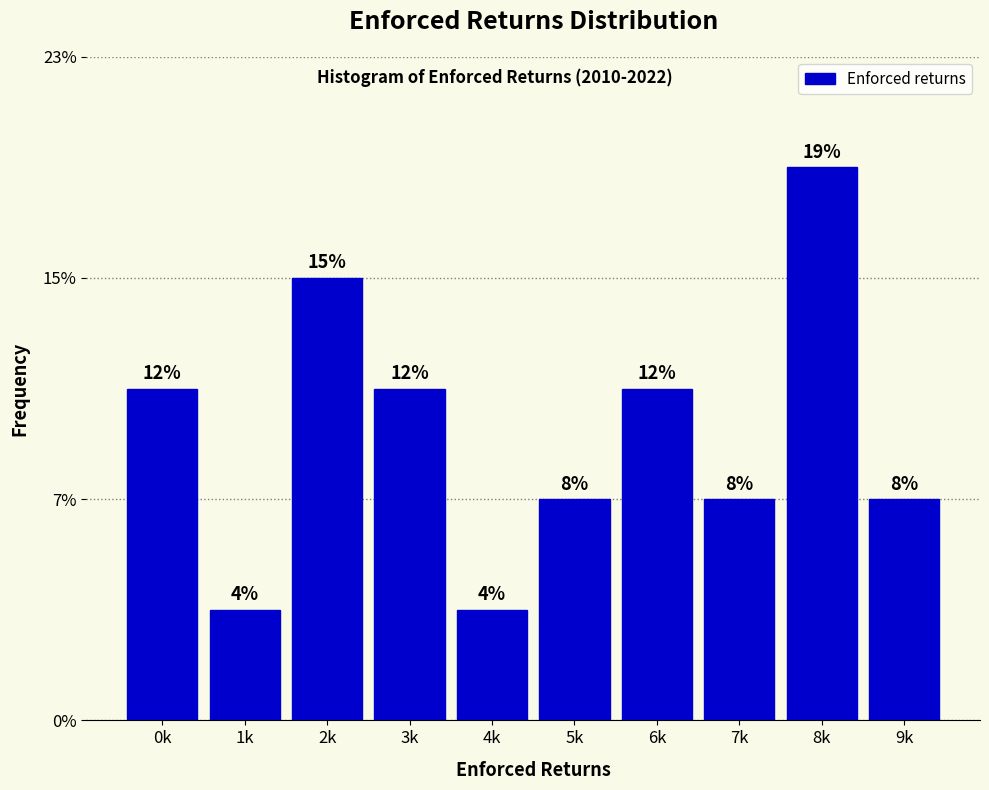

Does the chart contain any negative values?

No